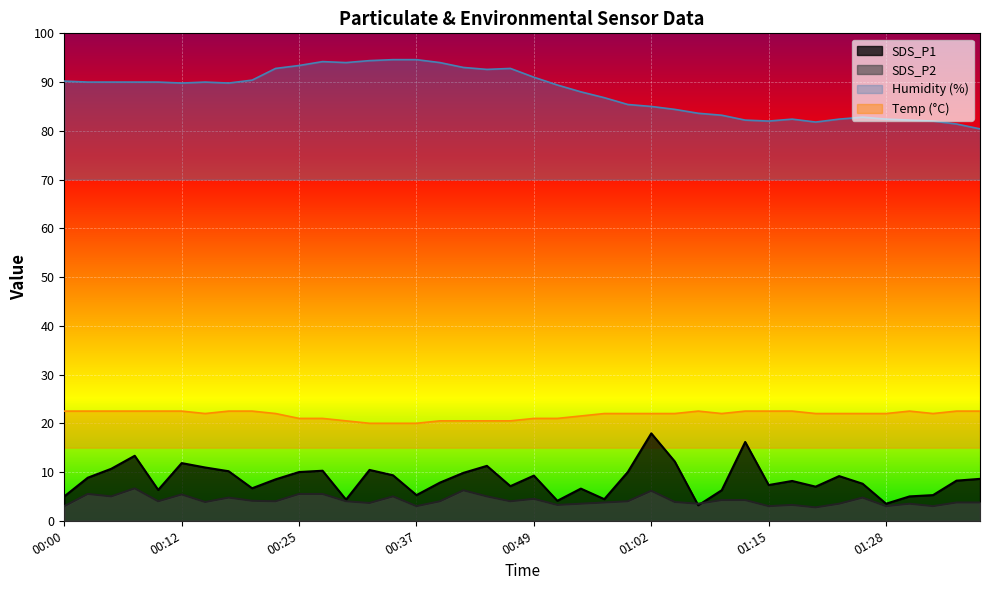

At which category is the sum across all series the highest?

01:02